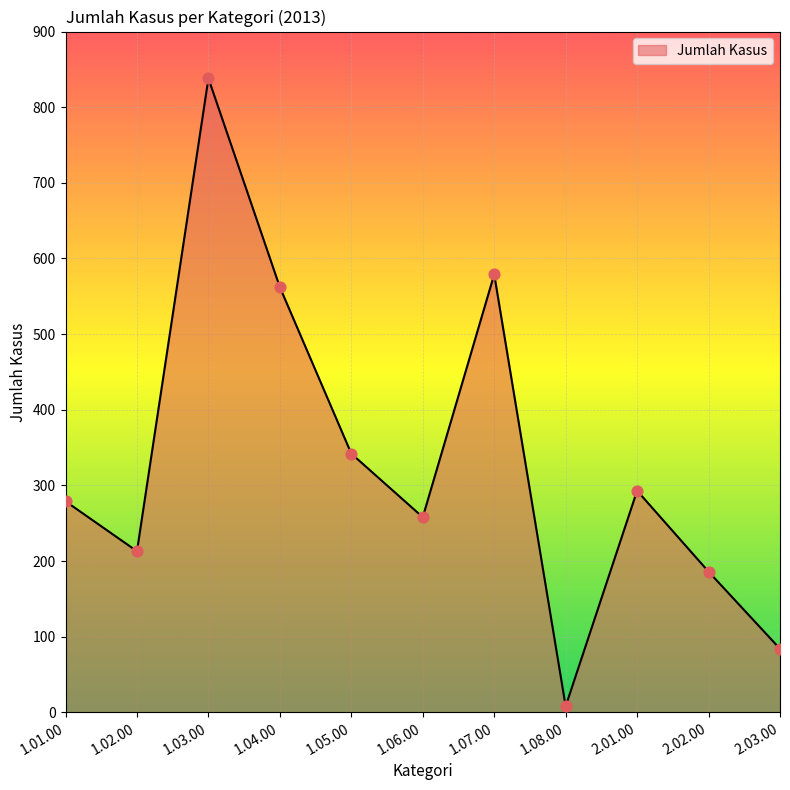

What is the change in value from 1.05.00 to 2.02.00?

-156